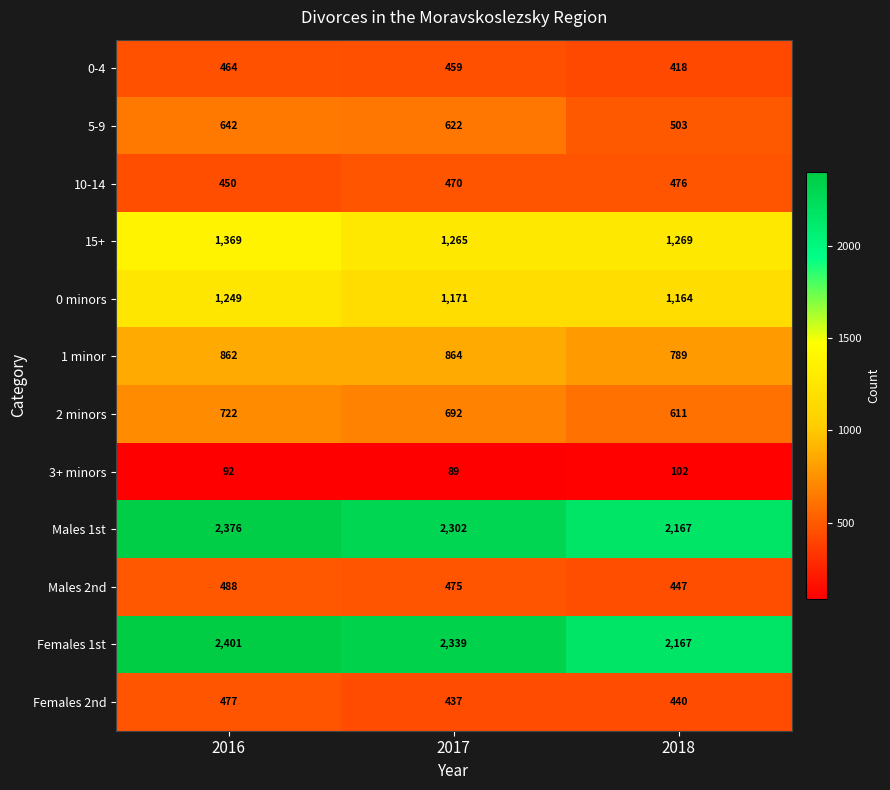

At which label is Females 2nd closest to 457?

2018